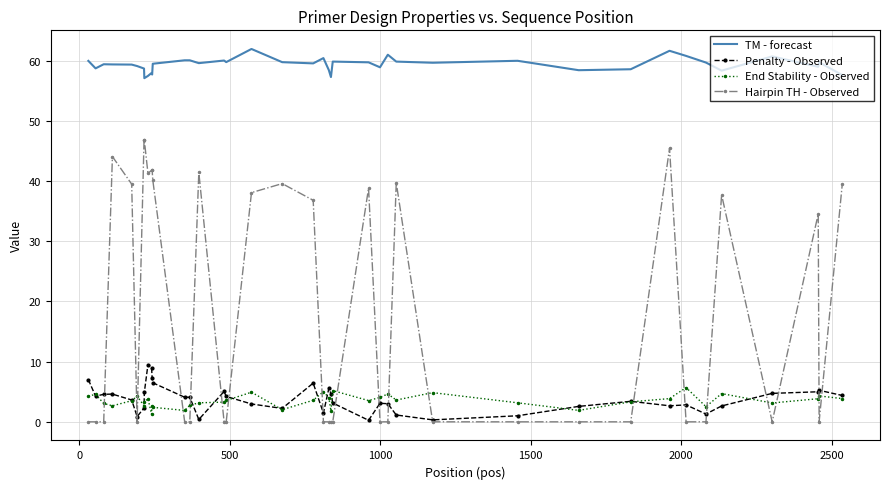

Rank the series by their maximum value, from lowest to highest.

End Stability - Observed, Penalty - Observed, Hairpin TH - Observed, TM - forecast